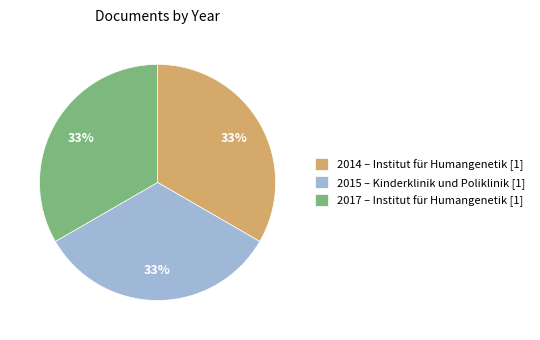

To the nearest percent, what is the combined percentage of 2015 and 2017?

67%